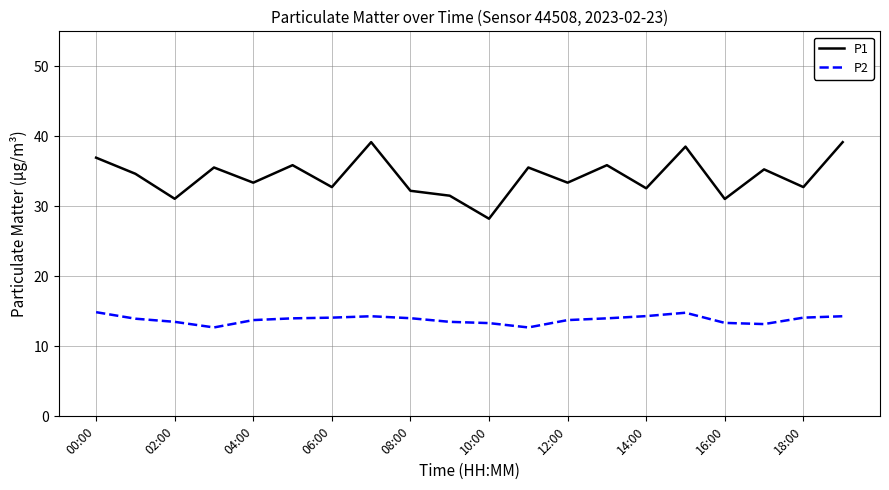

List the series in order of their peak value, lowest first.

P2, P1